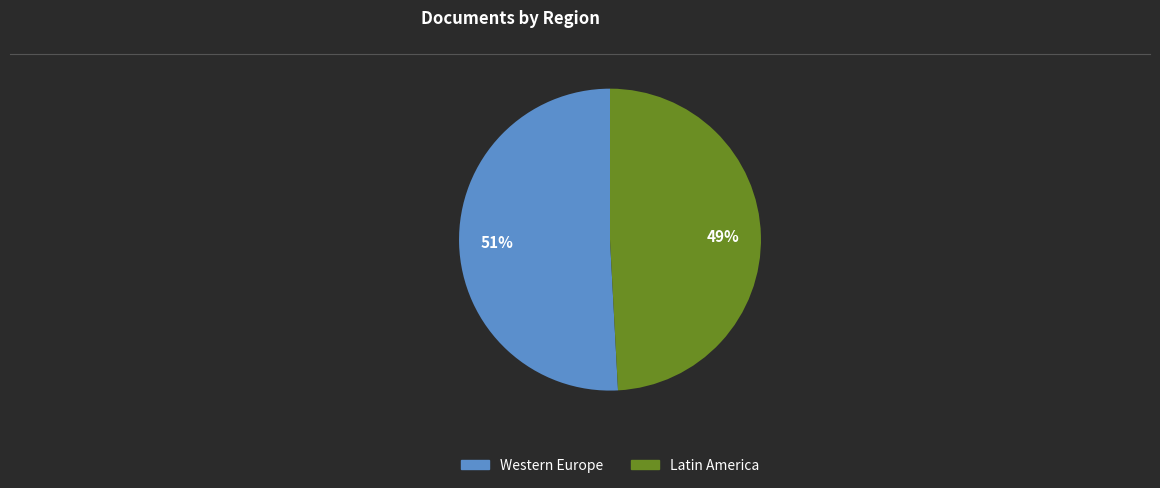

Is there any slice that represents more than half of the pie?

Yes